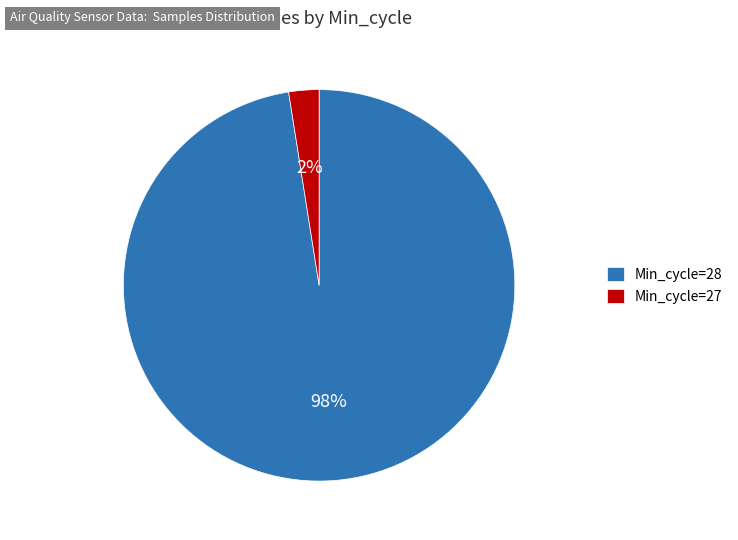

To the nearest percent, what percentage of the pie is Min_cycle=27?

2%